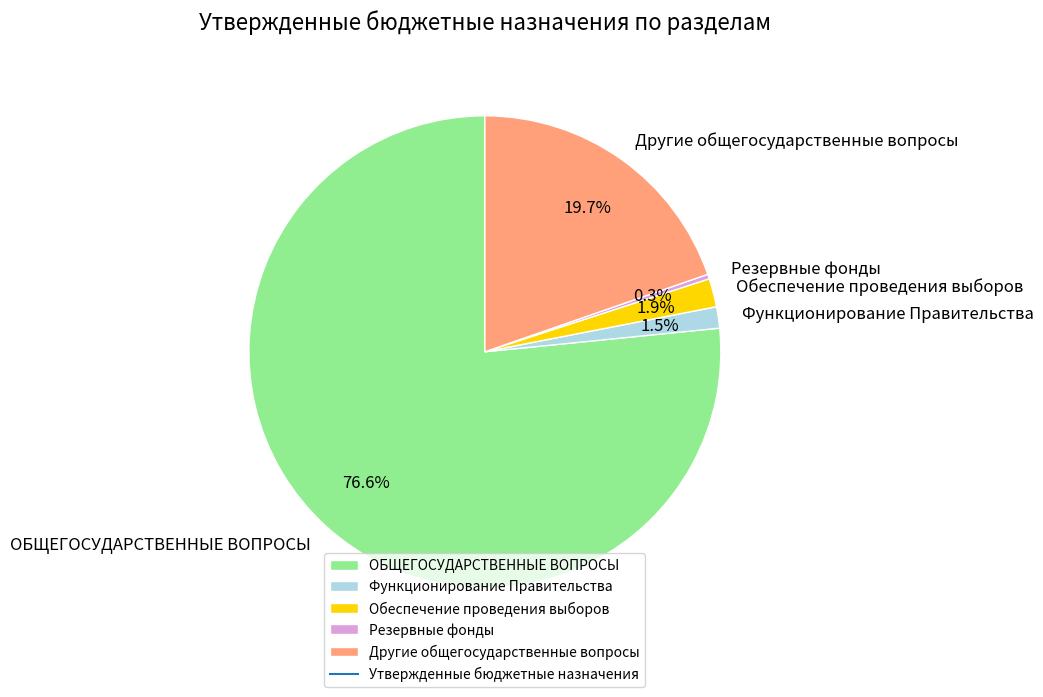

Which category has the biggest portion of the pie?

ОБЩЕГОСУДАРСТВЕННЫЕ ВОПРОСЫ